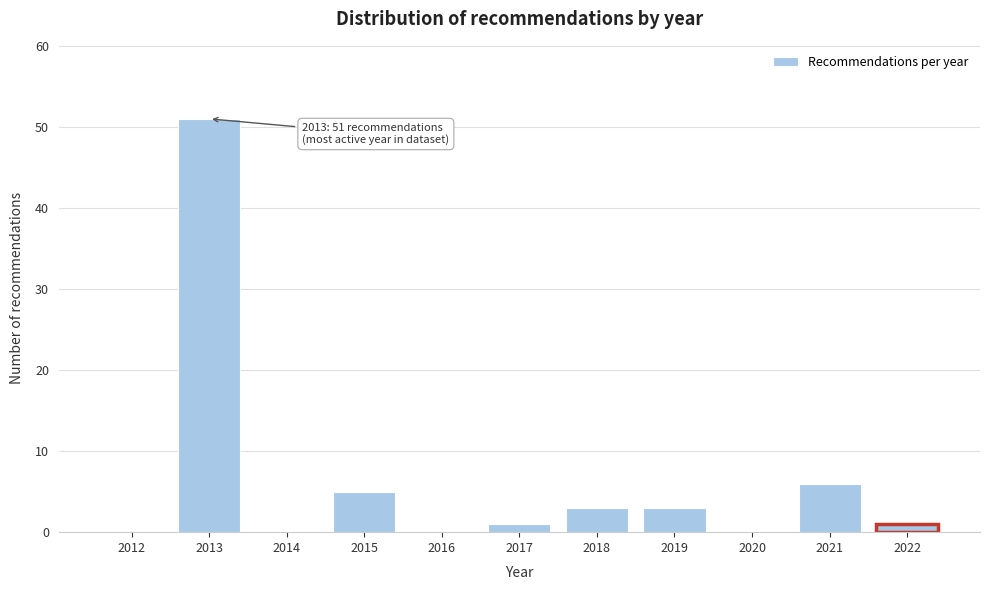

Reading right to left, transcribe all the data shown in this chart.

2022=1	2021=6	2020=0	2019=3	2018=3	2017=1	2016=0	2015=5	2014=0	2013=51	2012=0